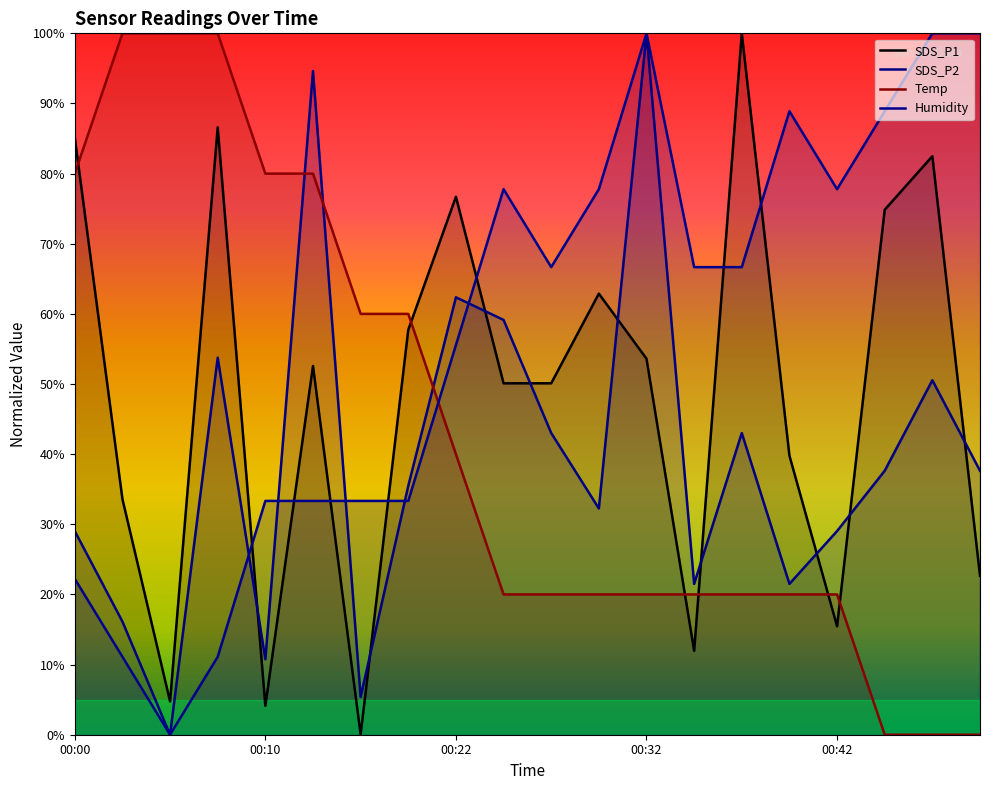

Is the value of Humidity at 00:46 greater than the value of SDS_P1 at 00:34?

Yes